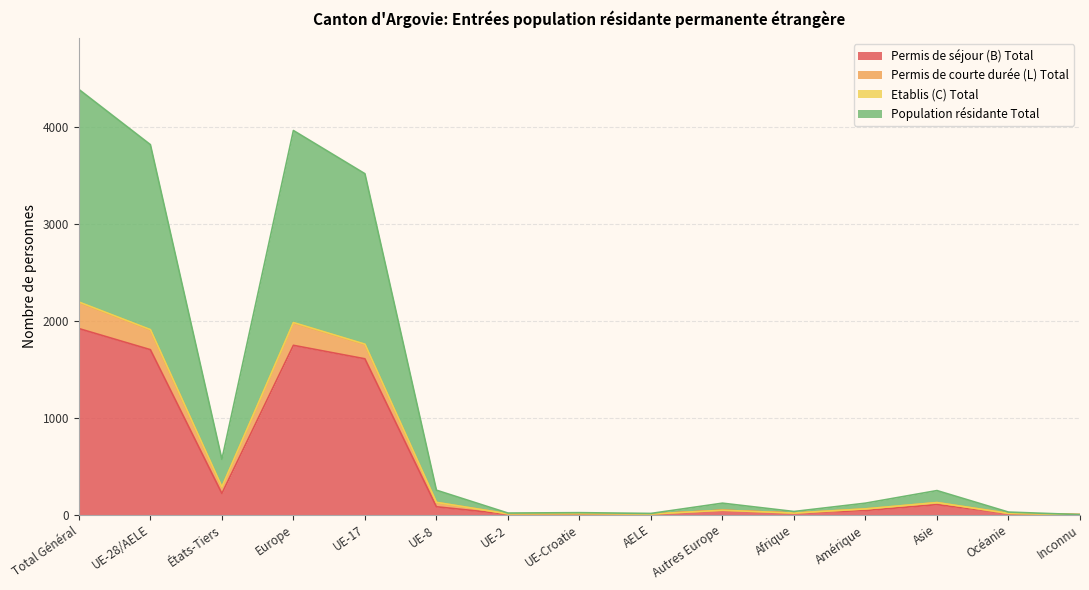

What is the sum of the Permis de séjour (B) Total values at UE-Croatie and États-Tiers?

221